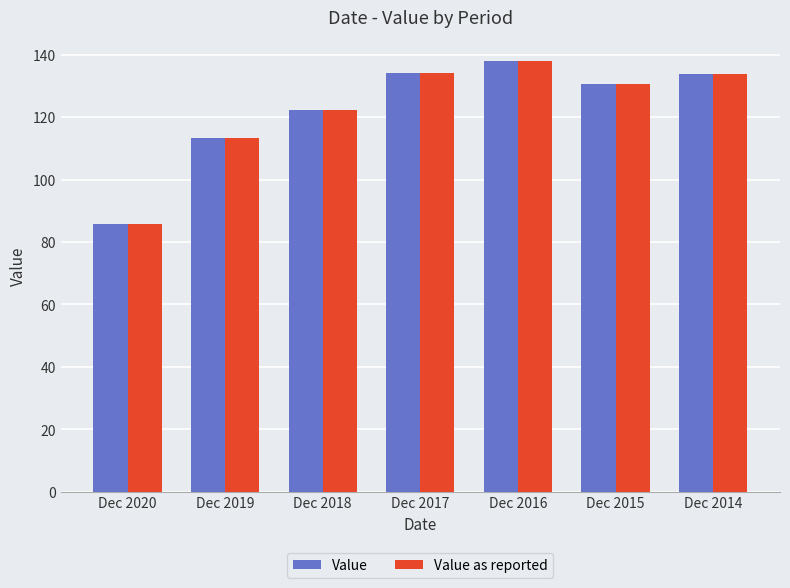

Is the value of Value as reported at Dec 2016 greater than the value of Value at Dec 2017?

Yes